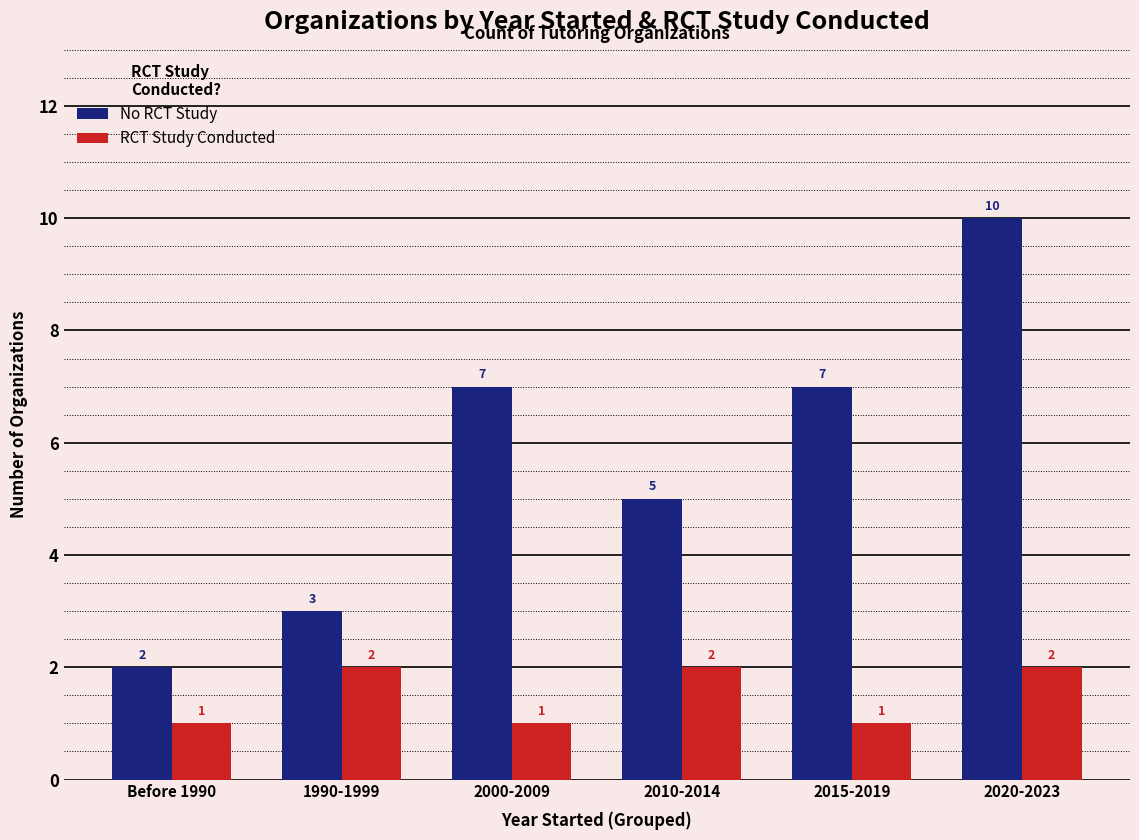

How many No RCT Study values are between 3 and 7?

4